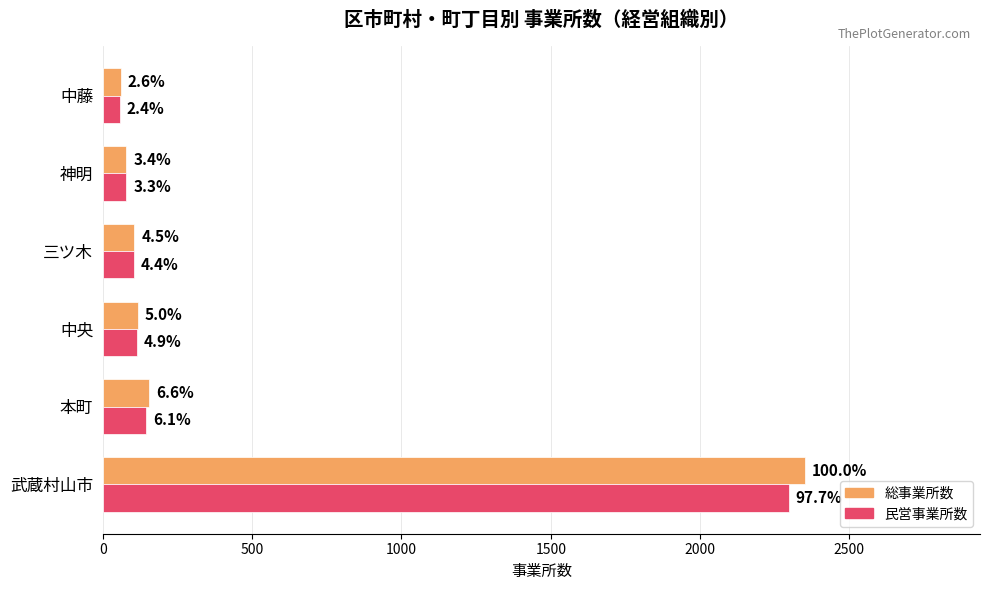

What is the difference between the maximum and minimum values in the 総事業所数 series?

2290